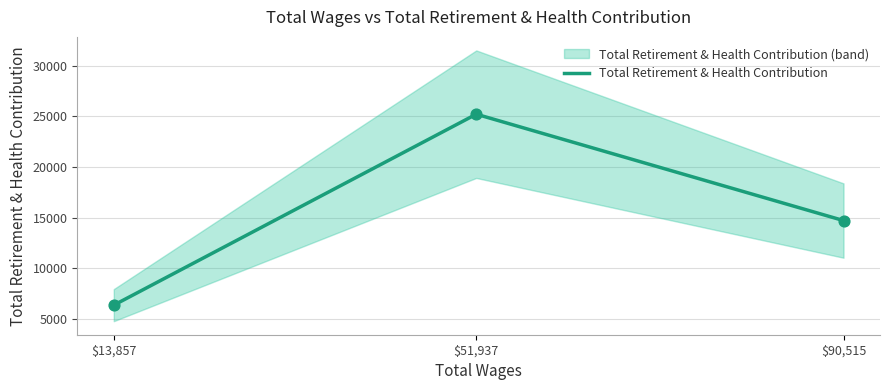

Approximately how many times larger is the value at $51,937 compared to $13,857?

4.0